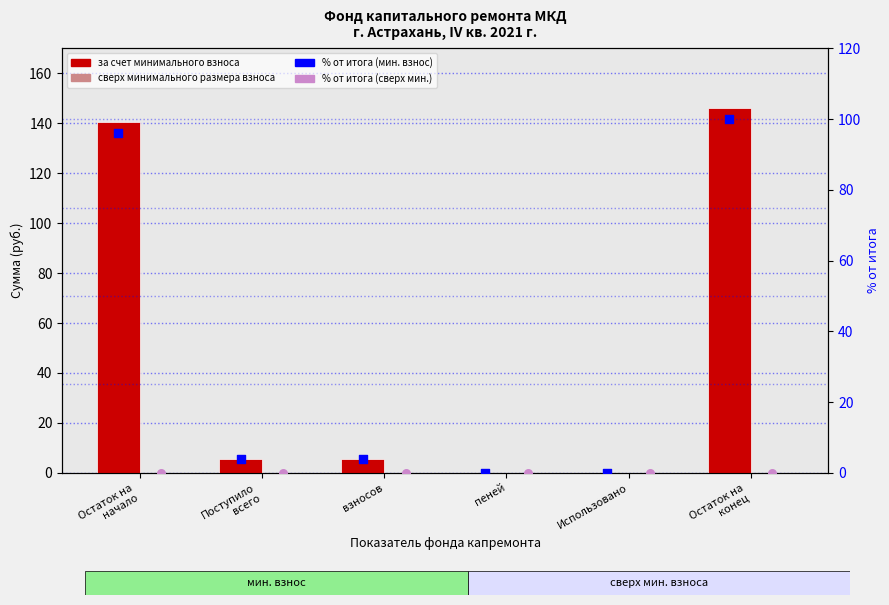

Which series reaches the minimum Y coordinate?

за счет минимального взноса